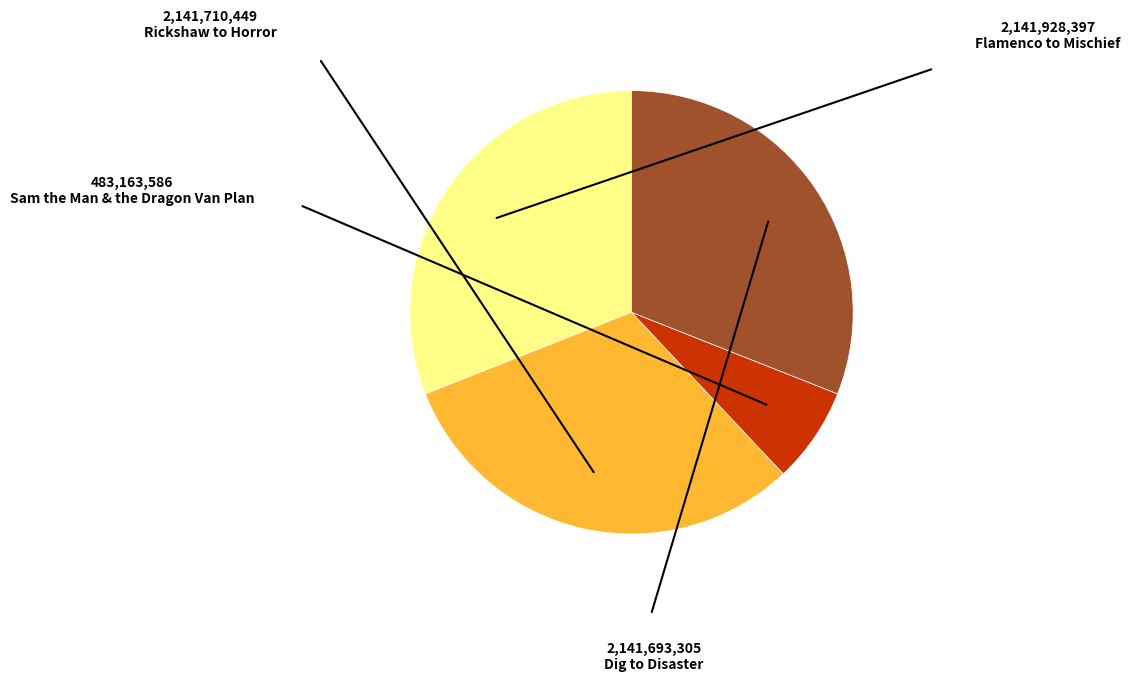

Does any single category account for the majority?

No